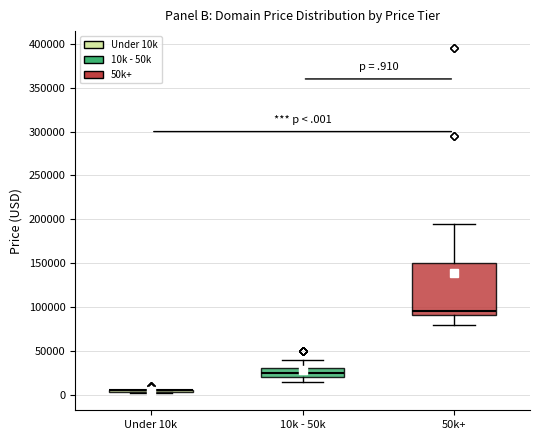

Reading left to right, read every box against the y-axis: the position of its median line, the range the box covers, and the ends of its whiskers. The values are not printed on the chart, so give them approximately, as read against the axis.

Under 10k: box collapsed to a line at 5000, whiskers 0 to 5000
10k - 50k: median 25000, box 20000 to 30000, whiskers 15000 to 40000
50k+: median 95000, box 90000 to 150000, whiskers 80000 to 195000